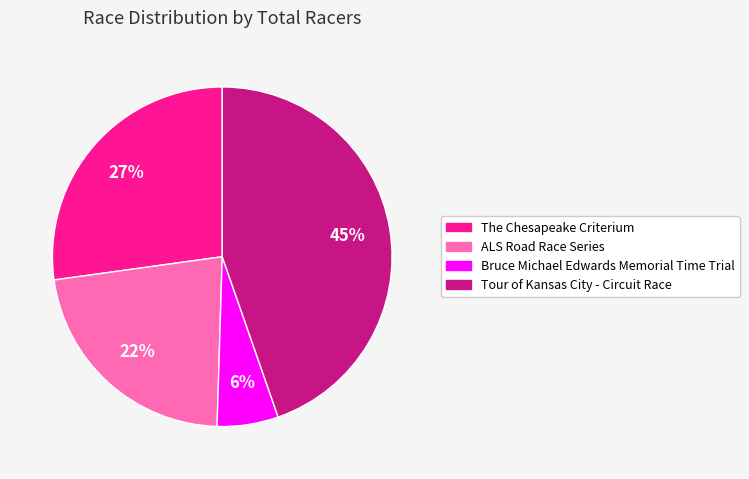

Is it true that The Chesapeake Criterium is 14% of the pie?

False